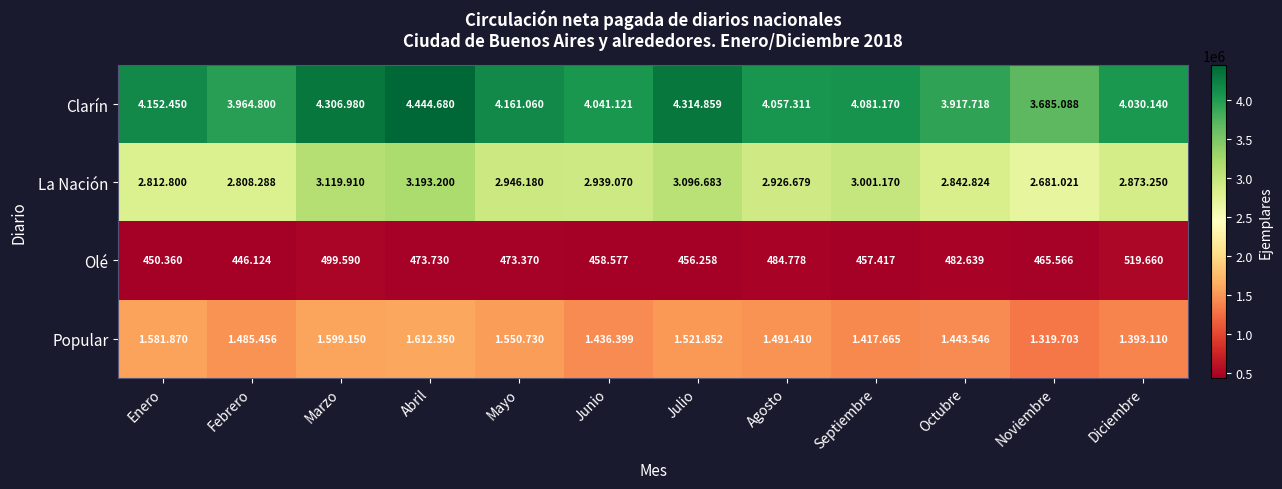

Where is Olé nearest to the value 482?

Octubre